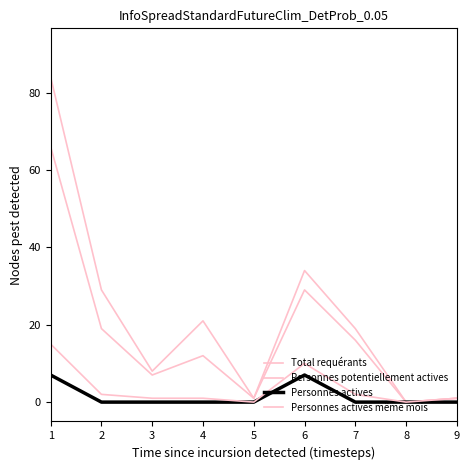

Which has a higher value, 5 or 6?

6